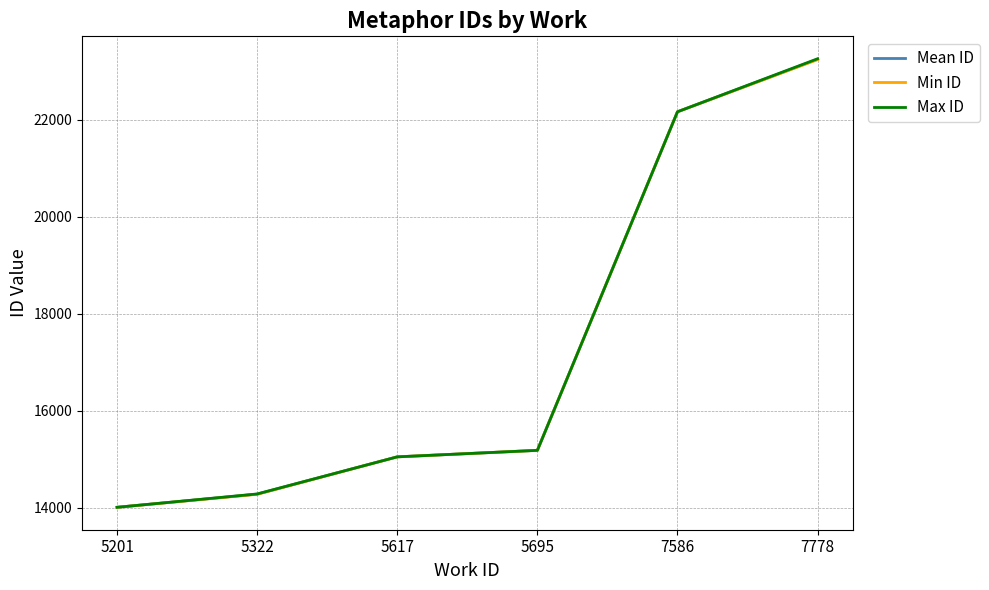

What is the minimum value shown in the chart?

14009.0